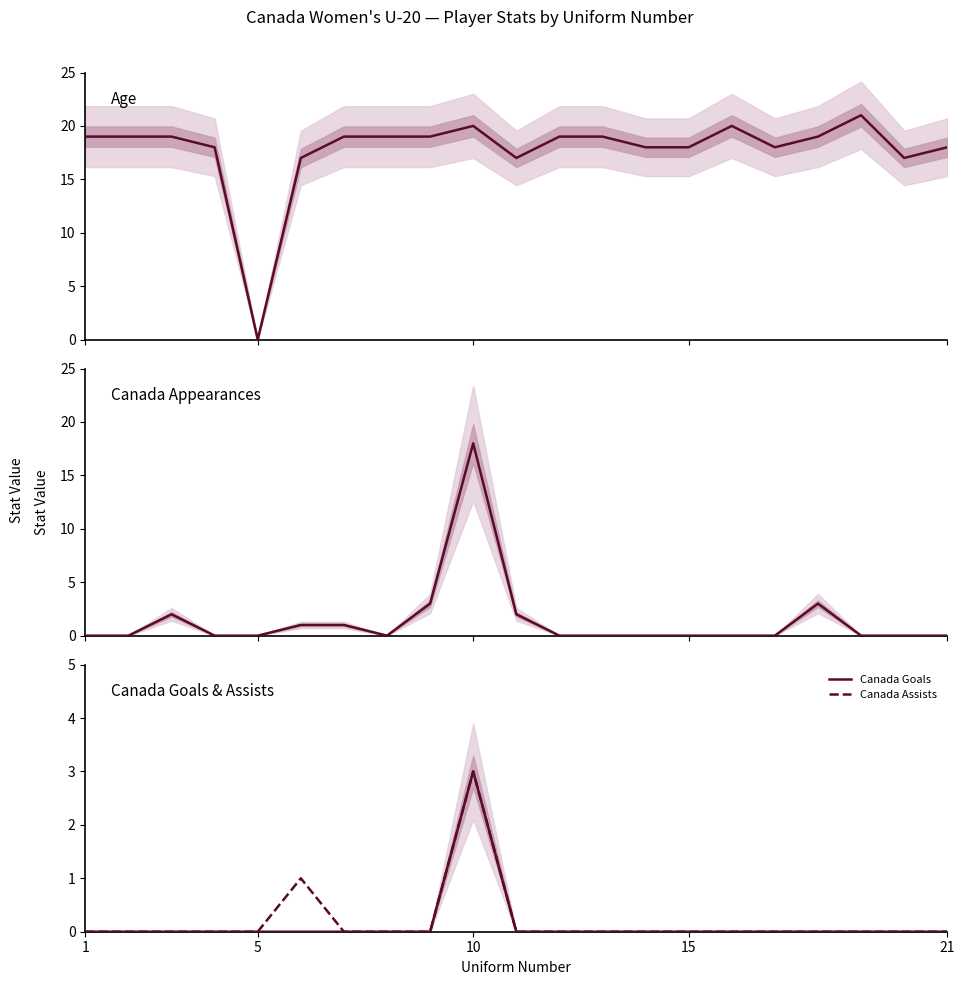

True or false: Canada Goals has a value of 2 at 21.

False